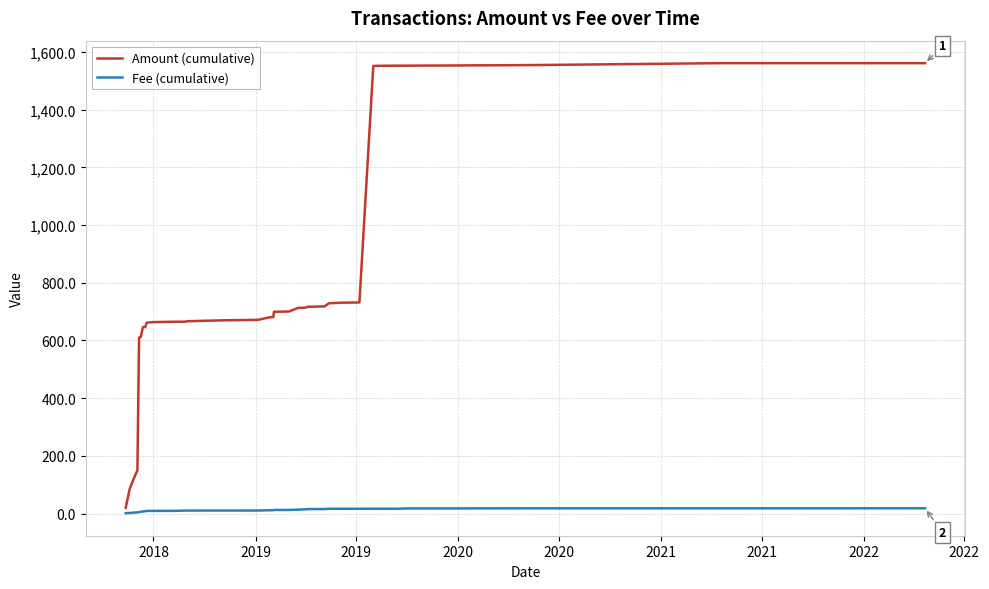

What is the difference between the second highest and minimum values in the Fee (cumulative) series?

17.0